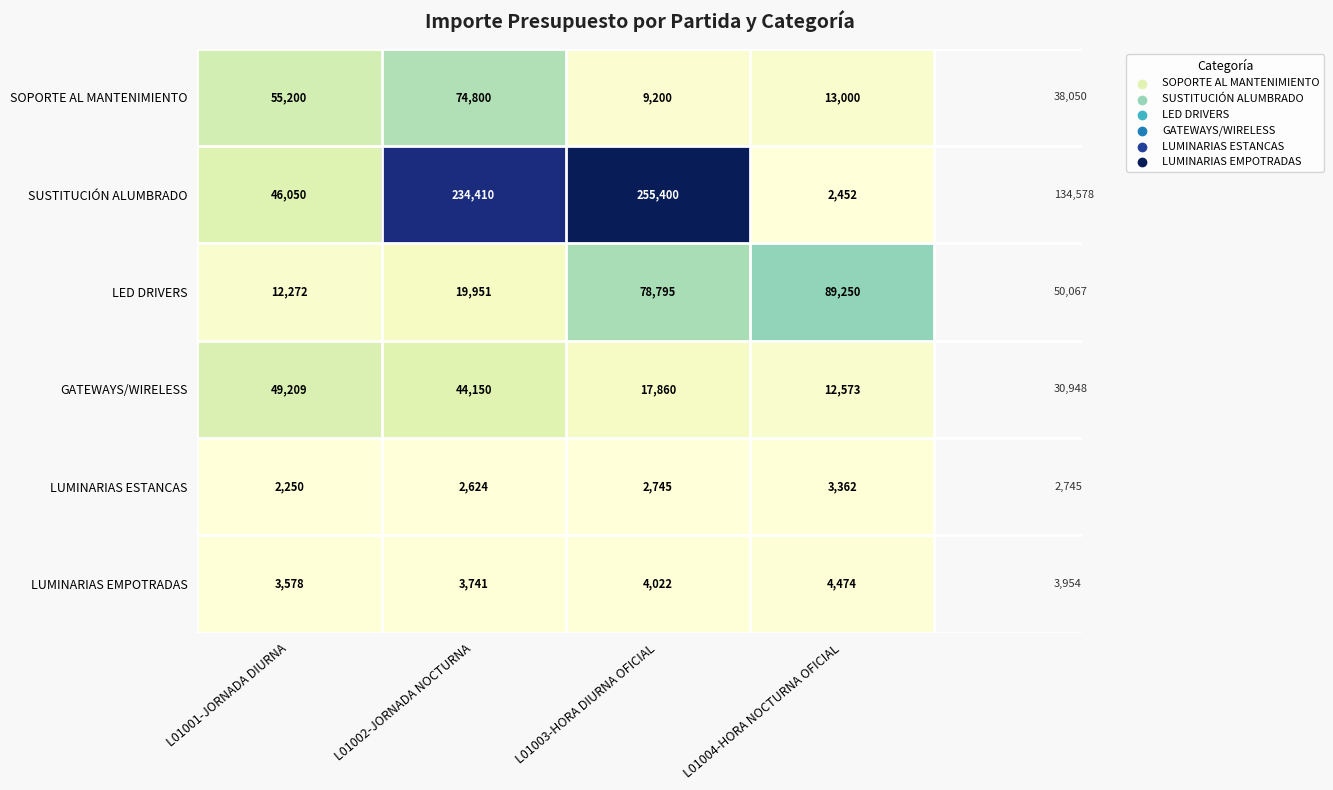

The value of GATEWAYS/WIRELESS at L01003-HORA DIURNA OFICIAL is 12414. True or false?

False